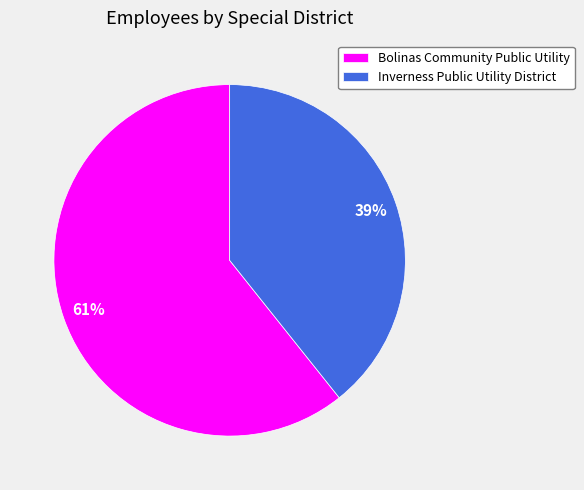

To the nearest percent, what portion does Bolinas Community Public Utility represent?

61%